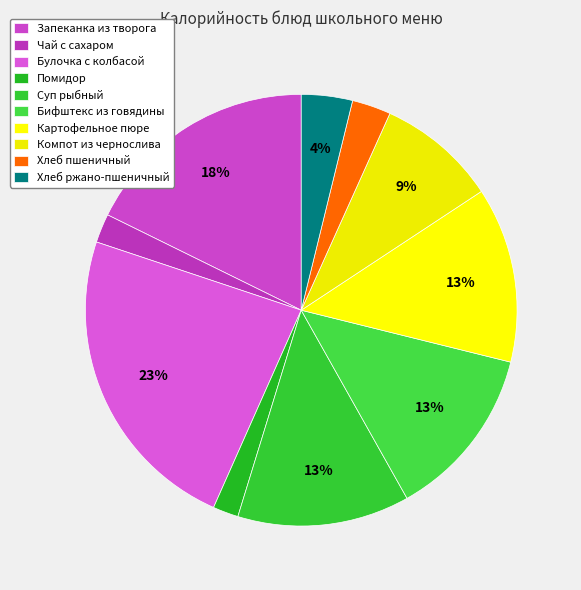

Combined, do Запеканка из творога and Бифштекс из говядины account for over 50%?

No